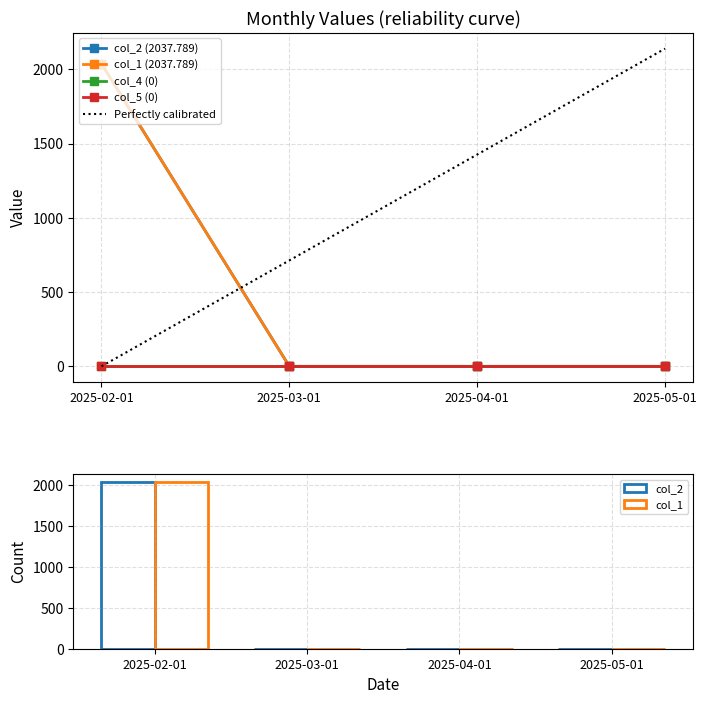

How many positive values does the col_1 series have?

1